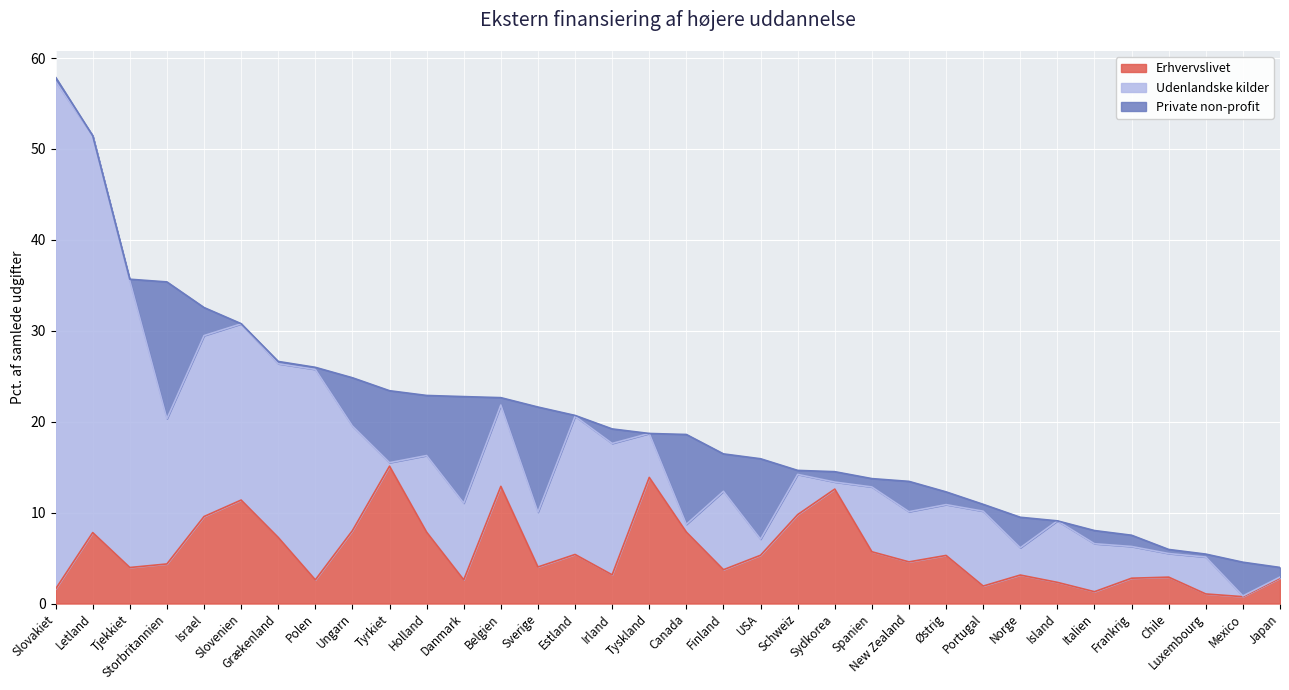

How many lines are shown in the chart?

3